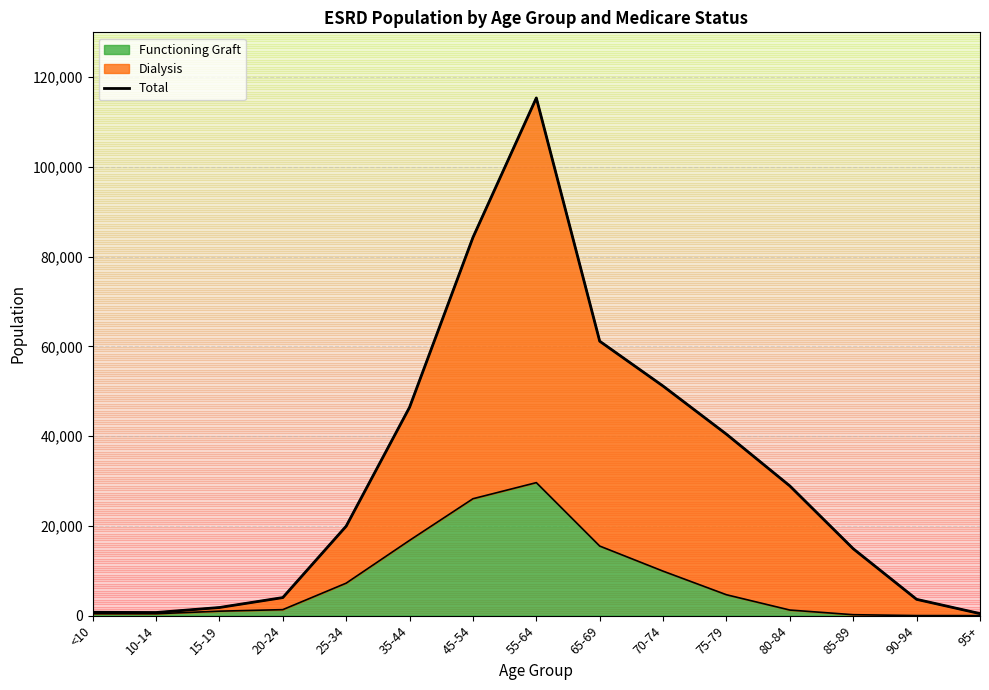

Does the chart display data point markers on the line(s)?

No